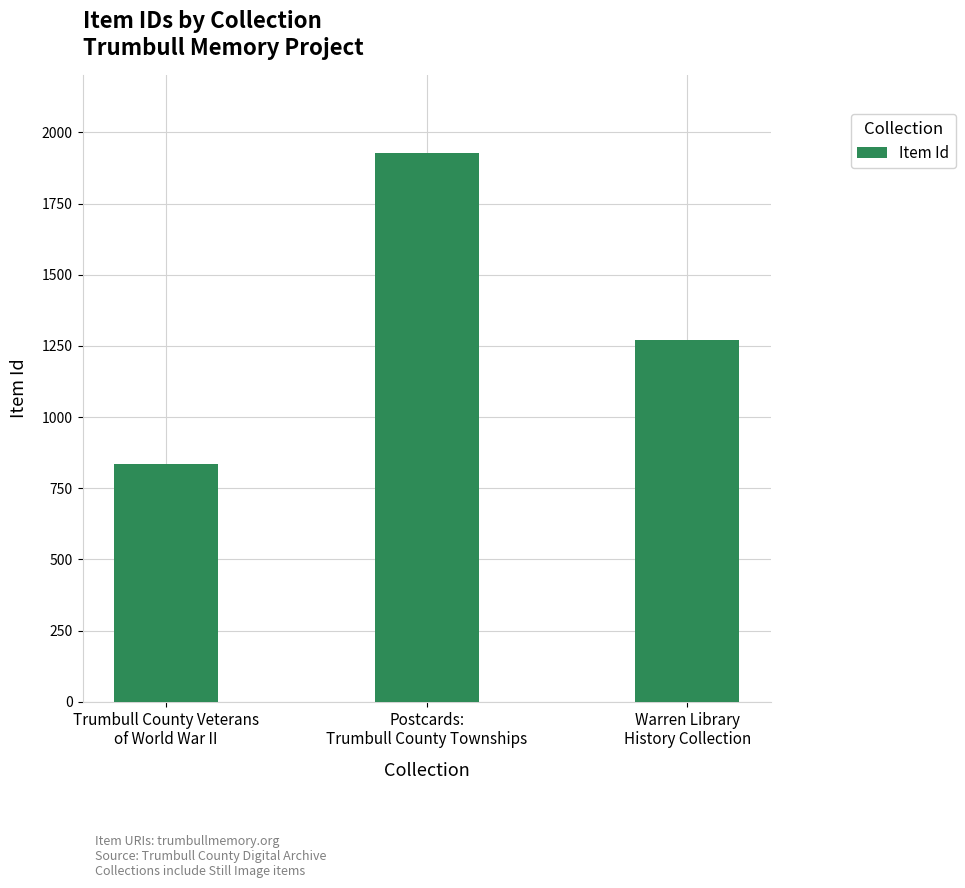

What is the label of the 1st bar from the left?

Trumbull County Veterans
of World War II